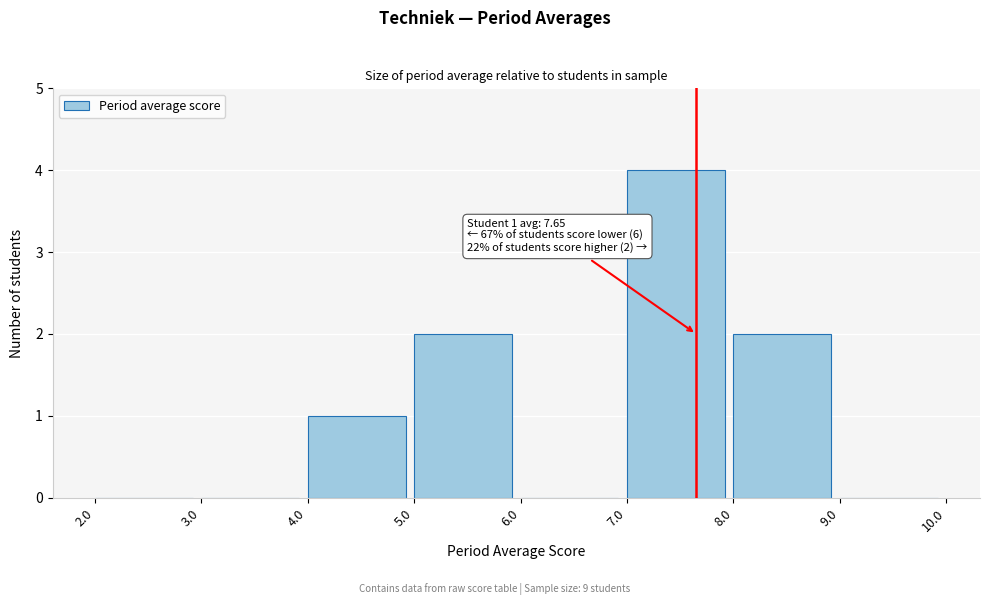

Over which range of the x-axis is the bar tallest?

7.0 to 8.0